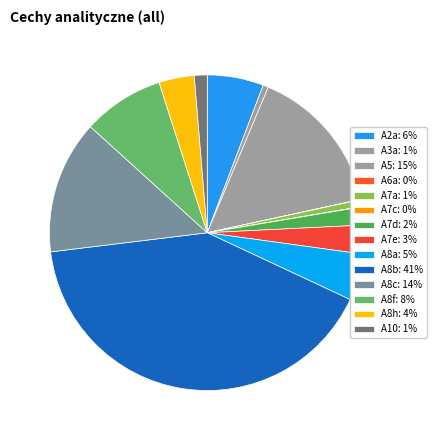

Is it true that A2a is 6% of the pie?

True